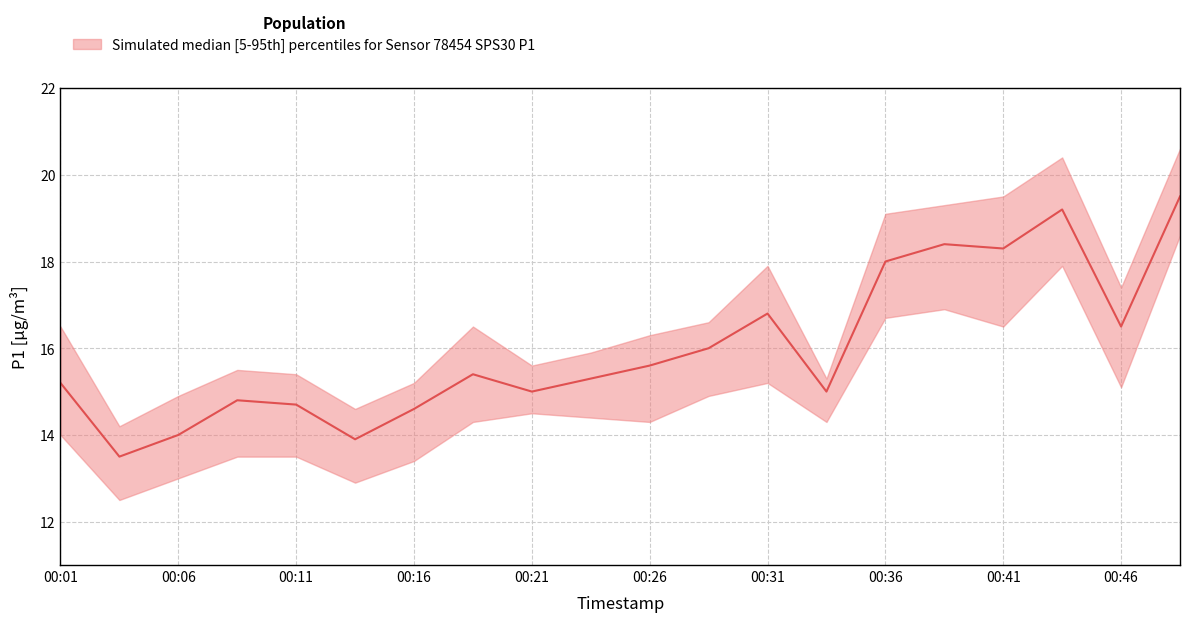

At how many categories does at least one series exceed 14?

20